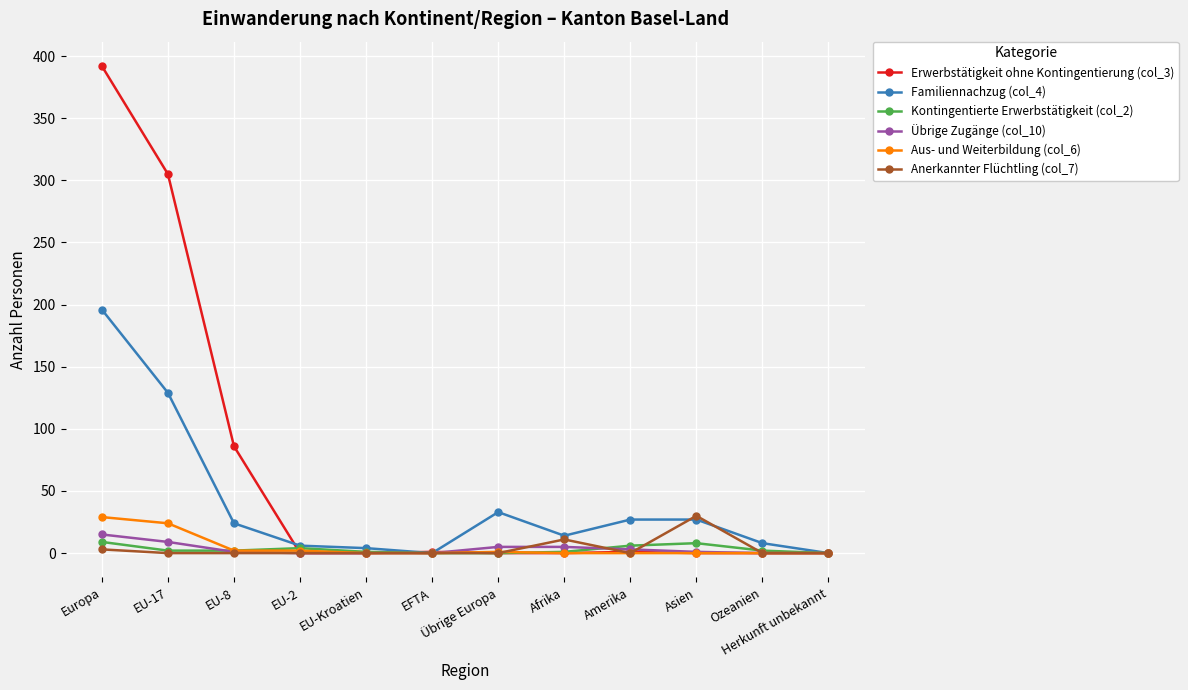

True or false: Anerkannter Flüchtling (col_7) has a value of 0 at EU-17.

True